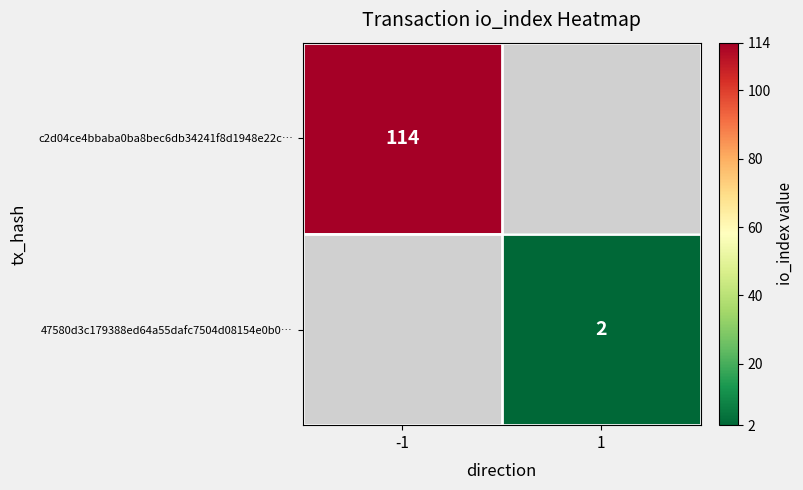

Which has a higher value, 1 or -1?

-1